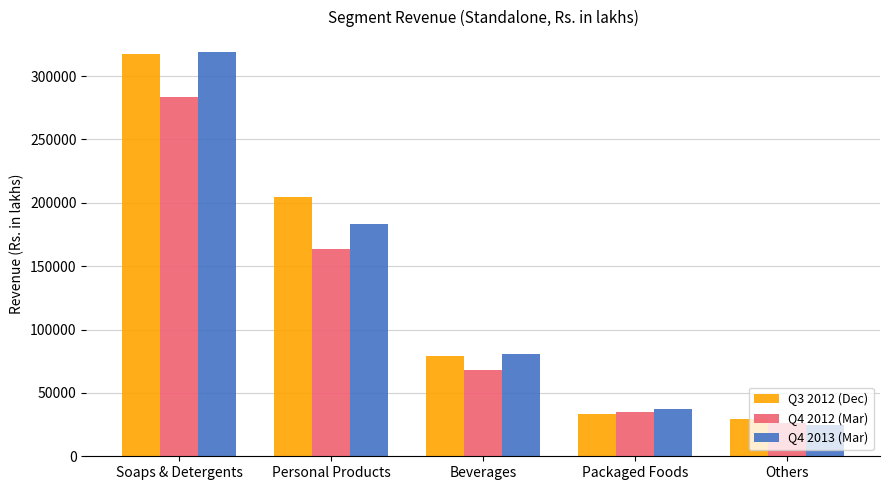

At Personal Products, list the series in order from smallest to largest.

Q4 2012 (Mar), Q4 2013 (Mar), Q3 2012 (Dec)